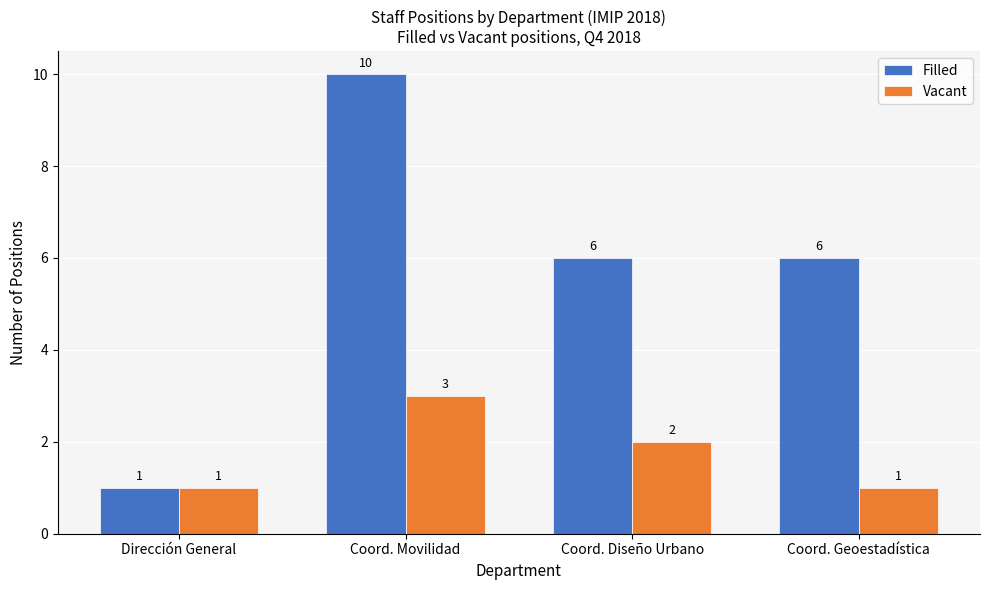

What is the sum of all Vacant values?

7